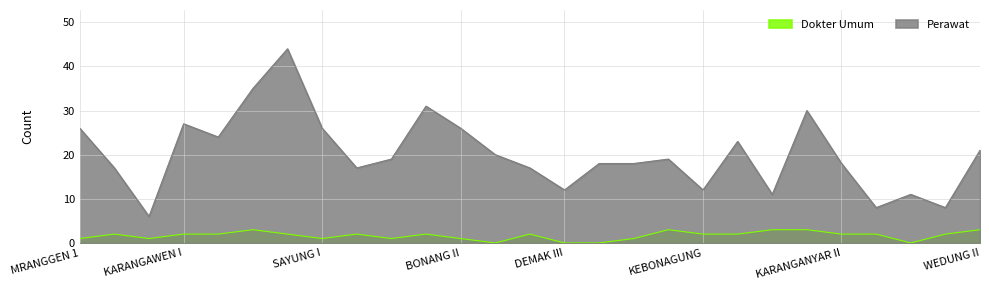

Which category has the highest value in the Perawat series?

GUNTUR II